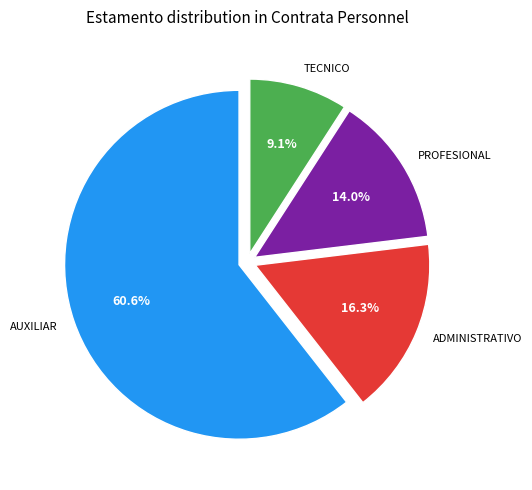

Is there any slice that represents more than half of the pie?

Yes